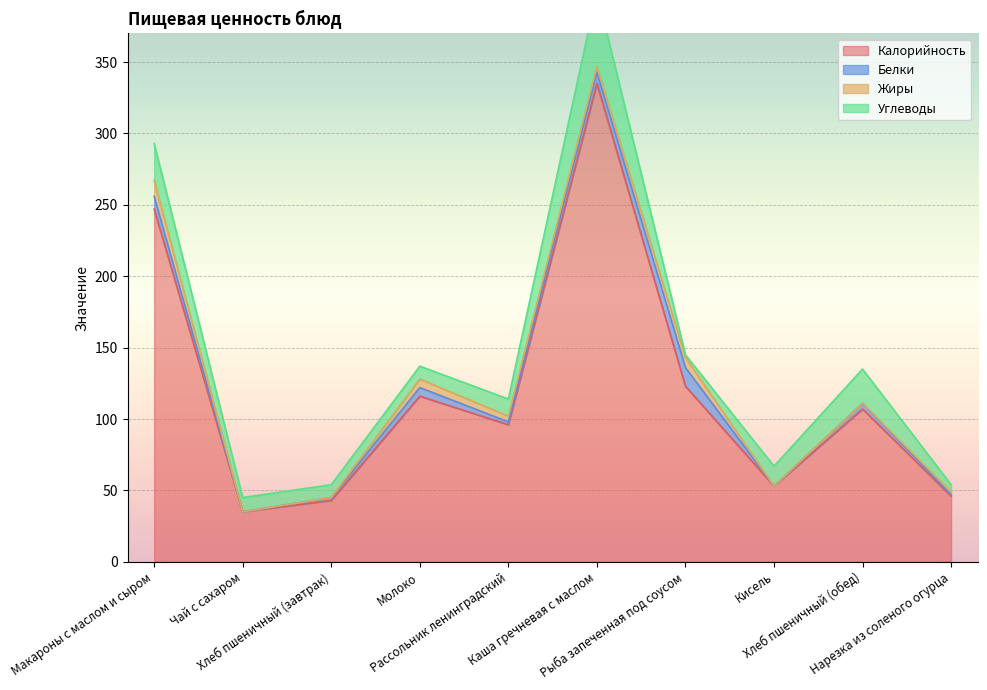

Where is the first local minimum for Белки?

Чай с сахаром